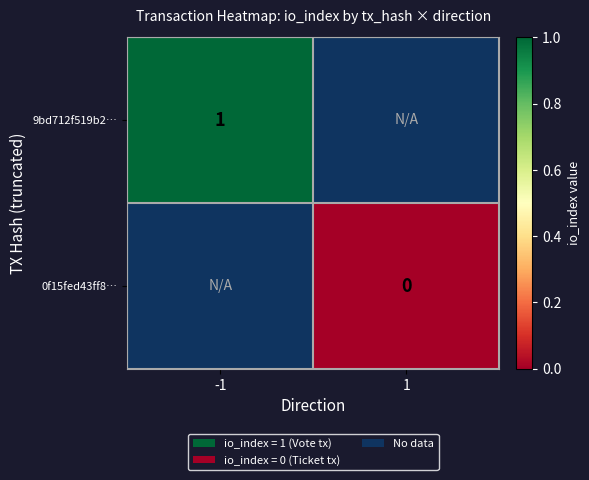

True or false: 9bd712f519b2… has a value of 2 at -1.

False